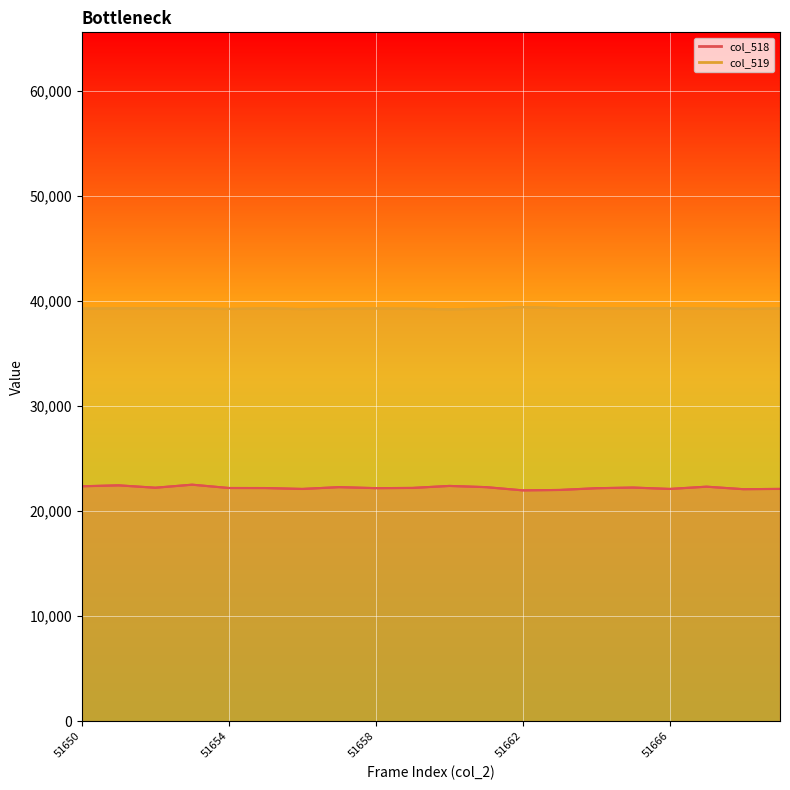

Is it true that col_519 equals 39248 at 51650?

True